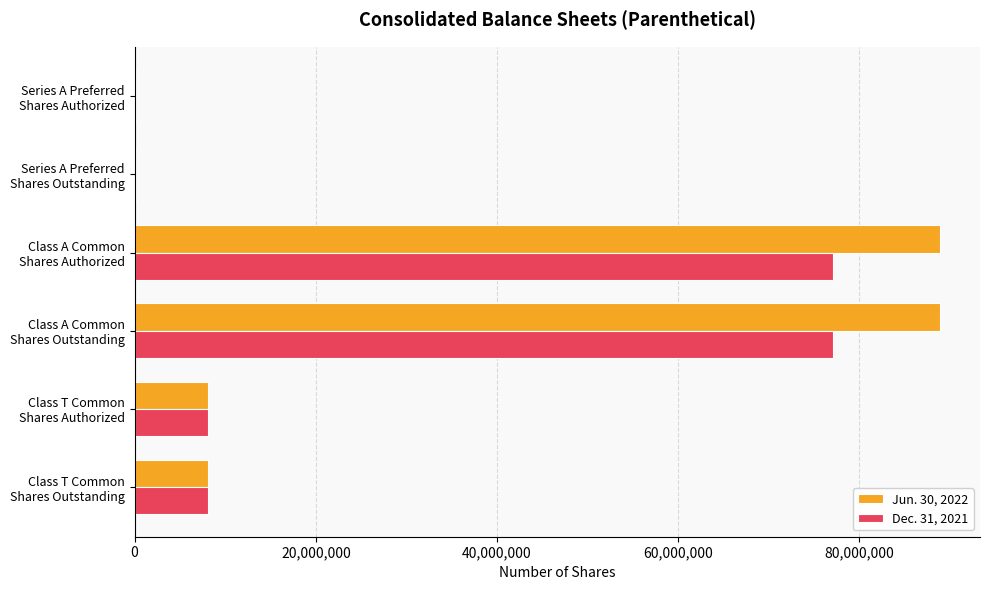

Which series has the largest total across all categories?

Jun. 30, 2022